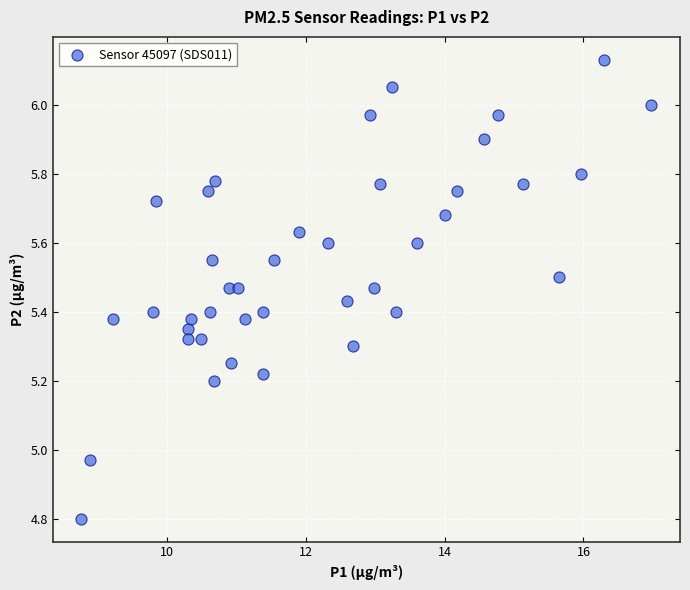

What is the range of X values (max minus min)?

8.2